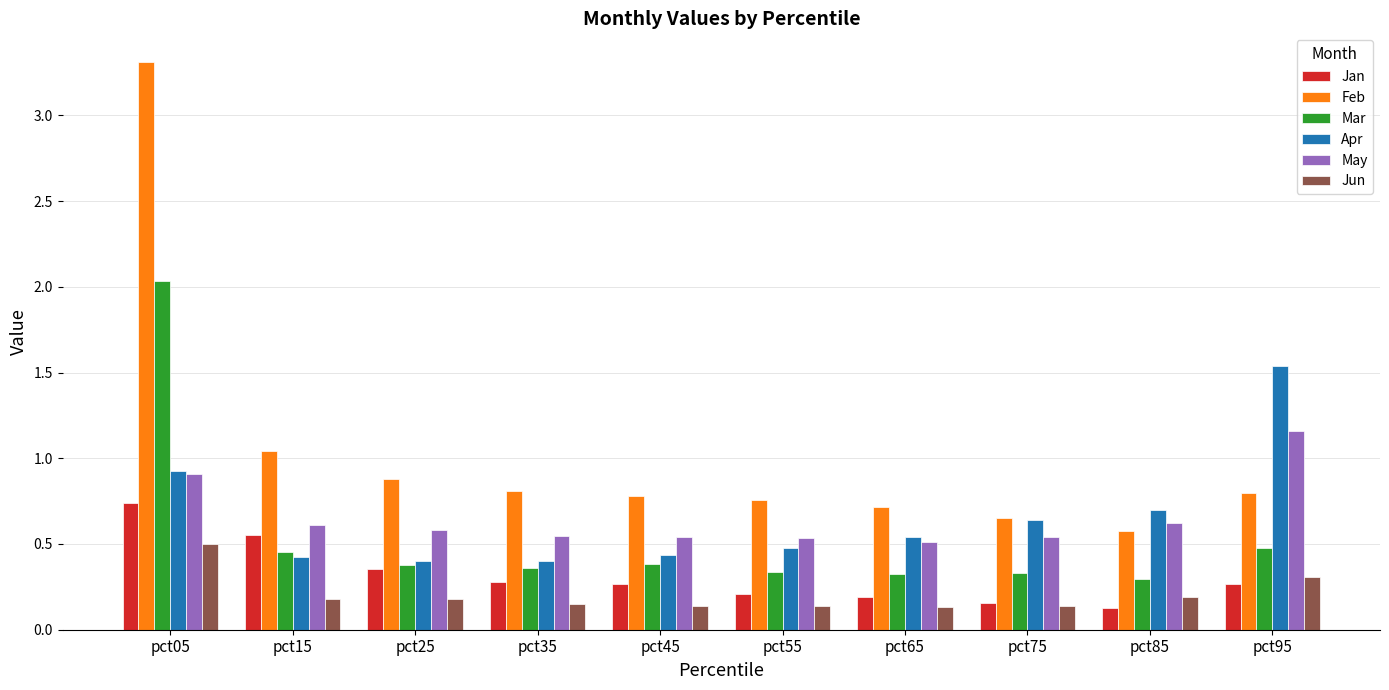

What is the sum of the May values at pct55 and pct15?

1.1